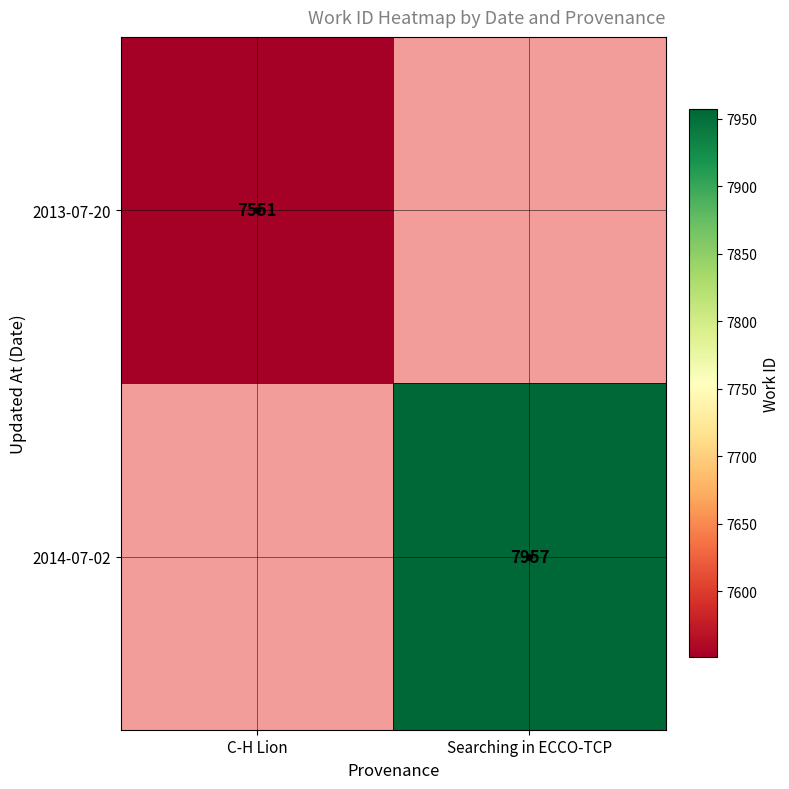

How many data points does each series have?

2